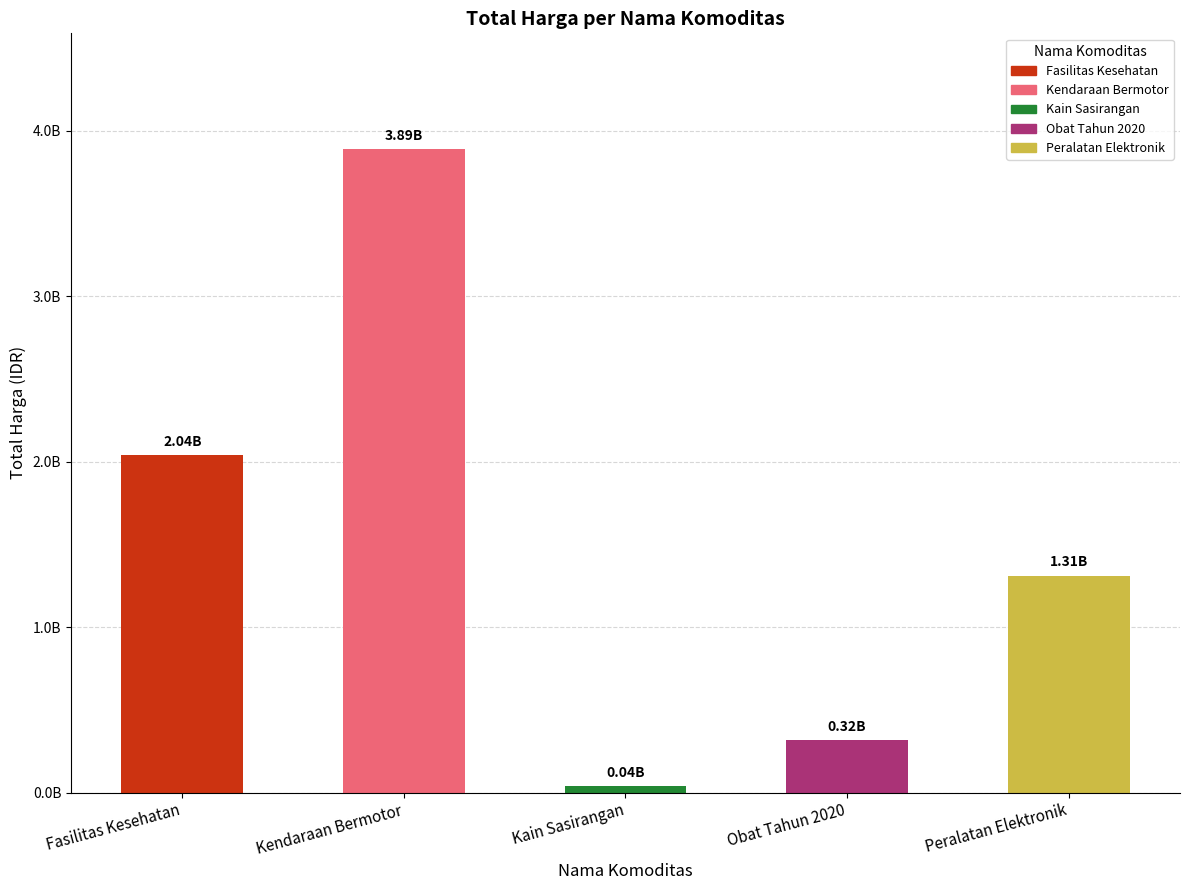

The value at Kain Sasirangan is 54726358. True or false?

False